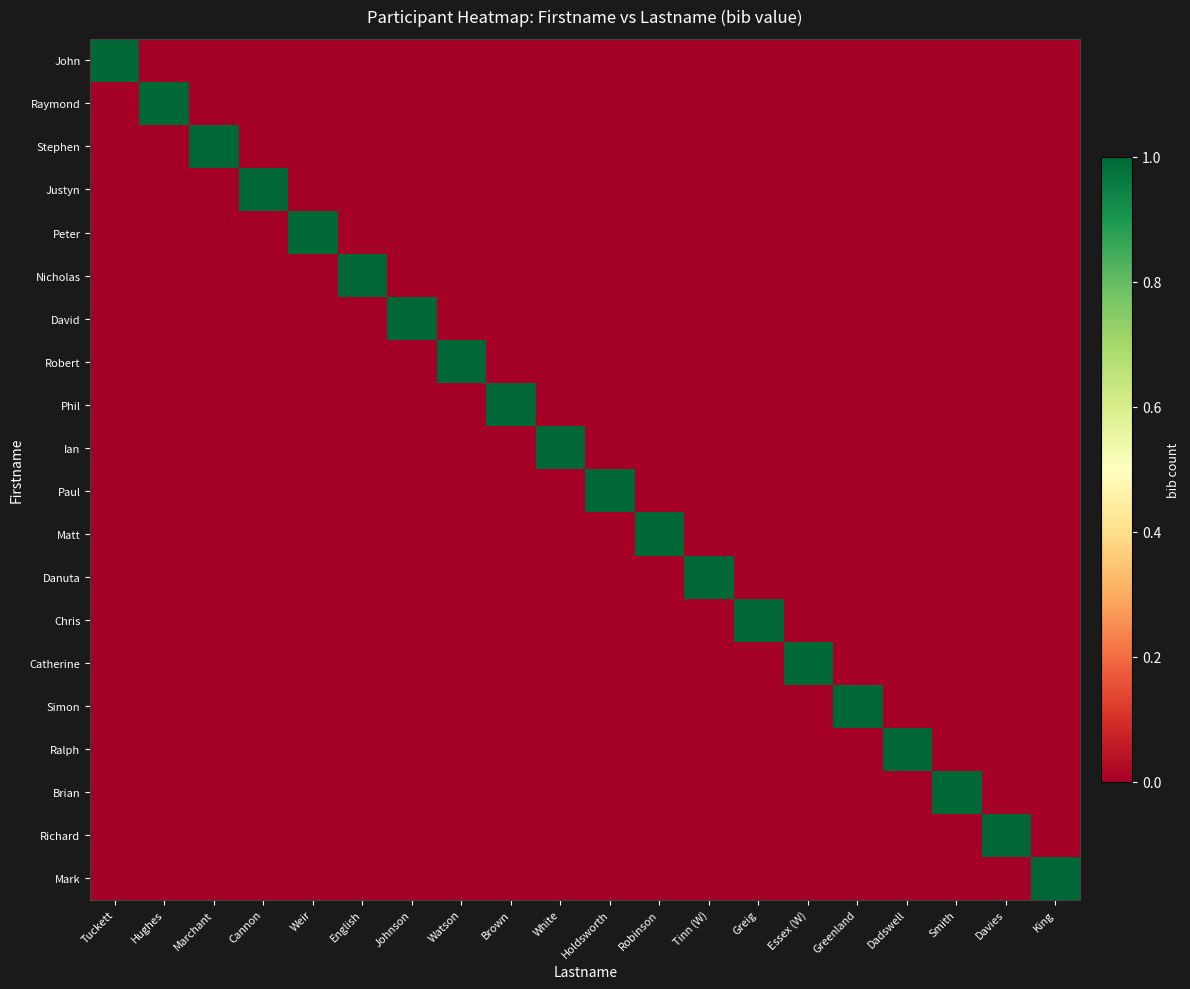

Reading right to left, what are all the values shown in this chart?

John: King=0	Davies=0	Smith=0	Dadswell=0	Greenland=0	Essex (W)=0	Greig=0	Tinn (W)=0	Robinson=0	Holdsworth=0	White=0	Brown=0	Watson=0	Johnson=0	English=0	Weir=0	Cannon=0	Marchant=0	Hughes=0	Tuckett=1
Raymond: King=0	Davies=0	Smith=0	Dadswell=0	Greenland=0	Essex (W)=0	Greig=0	Tinn (W)=0	Robinson=0	Holdsworth=0	White=0	Brown=0	Watson=0	Johnson=0	English=0	Weir=0	Cannon=0	Marchant=0	Hughes=1	Tuckett=0
Stephen: King=0	Davies=0	Smith=0	Dadswell=0	Greenland=0	Essex (W)=0	Greig=0	Tinn (W)=0	Robinson=0	Holdsworth=0	White=0	Brown=0	Watson=0	Johnson=0	English=0	Weir=0	Cannon=0	Marchant=1	Hughes=0	Tuckett=0
Justyn: King=0	Davies=0	Smith=0	Dadswell=0	Greenland=0	Essex (W)=0	Greig=0	Tinn (W)=0	Robinson=0	Holdsworth=0	White=0	Brown=0	Watson=0	Johnson=0	English=0	Weir=0	Cannon=1	Marchant=0	Hughes=0	Tuckett=0
Peter: King=0	Davies=0	Smith=0	Dadswell=0	Greenland=0	Essex (W)=0	Greig=0	Tinn (W)=0	Robinson=0	Holdsworth=0	White=0	Brown=0	Watson=0	Johnson=0	English=0	Weir=1	Cannon=0	Marchant=0	Hughes=0	Tuckett=0
Nicholas: King=0	Davies=0	Smith=0	Dadswell=0	Greenland=0	Essex (W)=0	Greig=0	Tinn (W)=0	Robinson=0	Holdsworth=0	White=0	Brown=0	Watson=0	Johnson=0	English=1	Weir=0	Cannon=0	Marchant=0	Hughes=0	Tuckett=0
David: King=0	Davies=0	Smith=0	Dadswell=0	Greenland=0	Essex (W)=0	Greig=0	Tinn (W)=0	Robinson=0	Holdsworth=0	White=0	Brown=0	Watson=0	Johnson=1	English=0	Weir=0	Cannon=0	Marchant=0	Hughes=0	Tuckett=0
Robert: King=0	Davies=0	Smith=0	Dadswell=0	Greenland=0	Essex (W)=0	Greig=0	Tinn (W)=0	Robinson=0	Holdsworth=0	White=0	Brown=0	Watson=1	Johnson=0	English=0	Weir=0	Cannon=0	Marchant=0	Hughes=0	Tuckett=0
Phil: King=0	Davies=0	Smith=0	Dadswell=0	Greenland=0	Essex (W)=0	Greig=0	Tinn (W)=0	Robinson=0	Holdsworth=0	White=0	Brown=1	Watson=0	Johnson=0	English=0	Weir=0	Cannon=0	Marchant=0	Hughes=0	Tuckett=0
Ian: King=0	Davies=0	Smith=0	Dadswell=0	Greenland=0	Essex (W)=0	Greig=0	Tinn (W)=0	Robinson=0	Holdsworth=0	White=1	Brown=0	Watson=0	Johnson=0	English=0	Weir=0	Cannon=0	Marchant=0	Hughes=0	Tuckett=0
Paul: King=0	Davies=0	Smith=0	Dadswell=0	Greenland=0	Essex (W)=0	Greig=0	Tinn (W)=0	Robinson=0	Holdsworth=1	White=0	Brown=0	Watson=0	Johnson=0	English=0	Weir=0	Cannon=0	Marchant=0	Hughes=0	Tuckett=0
Matt: King=0	Davies=0	Smith=0	Dadswell=0	Greenland=0	Essex (W)=0	Greig=0	Tinn (W)=0	Robinson=1	Holdsworth=0	White=0	Brown=0	Watson=0	Johnson=0	English=0	Weir=0	Cannon=0	Marchant=0	Hughes=0	Tuckett=0
Danuta: King=0	Davies=0	Smith=0	Dadswell=0	Greenland=0	Essex (W)=0	Greig=0	Tinn (W)=1	Robinson=0	Holdsworth=0	White=0	Brown=0	Watson=0	Johnson=0	English=0	Weir=0	Cannon=0	Marchant=0	Hughes=0	Tuckett=0
Chris: King=0	Davies=0	Smith=0	Dadswell=0	Greenland=0	Essex (W)=0	Greig=1	Tinn (W)=0	Robinson=0	Holdsworth=0	White=0	Brown=0	Watson=0	Johnson=0	English=0	Weir=0	Cannon=0	Marchant=0	Hughes=0	Tuckett=0
Catherine: King=0	Davies=0	Smith=0	Dadswell=0	Greenland=0	Essex (W)=1	Greig=0	Tinn (W)=0	Robinson=0	Holdsworth=0	White=0	Brown=0	Watson=0	Johnson=0	English=0	Weir=0	Cannon=0	Marchant=0	Hughes=0	Tuckett=0
Simon: King=0	Davies=0	Smith=0	Dadswell=0	Greenland=1	Essex (W)=0	Greig=0	Tinn (W)=0	Robinson=0	Holdsworth=0	White=0	Brown=0	Watson=0	Johnson=0	English=0	Weir=0	Cannon=0	Marchant=0	Hughes=0	Tuckett=0
Ralph: King=0	Davies=0	Smith=0	Dadswell=1	Greenland=0	Essex (W)=0	Greig=0	Tinn (W)=0	Robinson=0	Holdsworth=0	White=0	Brown=0	Watson=0	Johnson=0	English=0	Weir=0	Cannon=0	Marchant=0	Hughes=0	Tuckett=0
Brian: King=0	Davies=0	Smith=1	Dadswell=0	Greenland=0	Essex (W)=0	Greig=0	Tinn (W)=0	Robinson=0	Holdsworth=0	White=0	Brown=0	Watson=0	Johnson=0	English=0	Weir=0	Cannon=0	Marchant=0	Hughes=0	Tuckett=0
Richard: King=0	Davies=1	Smith=0	Dadswell=0	Greenland=0	Essex (W)=0	Greig=0	Tinn (W)=0	Robinson=0	Holdsworth=0	White=0	Brown=0	Watson=0	Johnson=0	English=0	Weir=0	Cannon=0	Marchant=0	Hughes=0	Tuckett=0
Mark: King=1	Davies=0	Smith=0	Dadswell=0	Greenland=0	Essex (W)=0	Greig=0	Tinn (W)=0	Robinson=0	Holdsworth=0	White=0	Brown=0	Watson=0	Johnson=0	English=0	Weir=0	Cannon=0	Marchant=0	Hughes=0	Tuckett=0